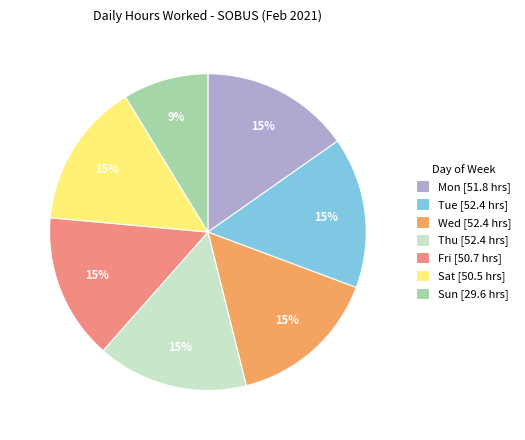

To the nearest percent, what portion does Fri [50.7 hrs] represent?

15%